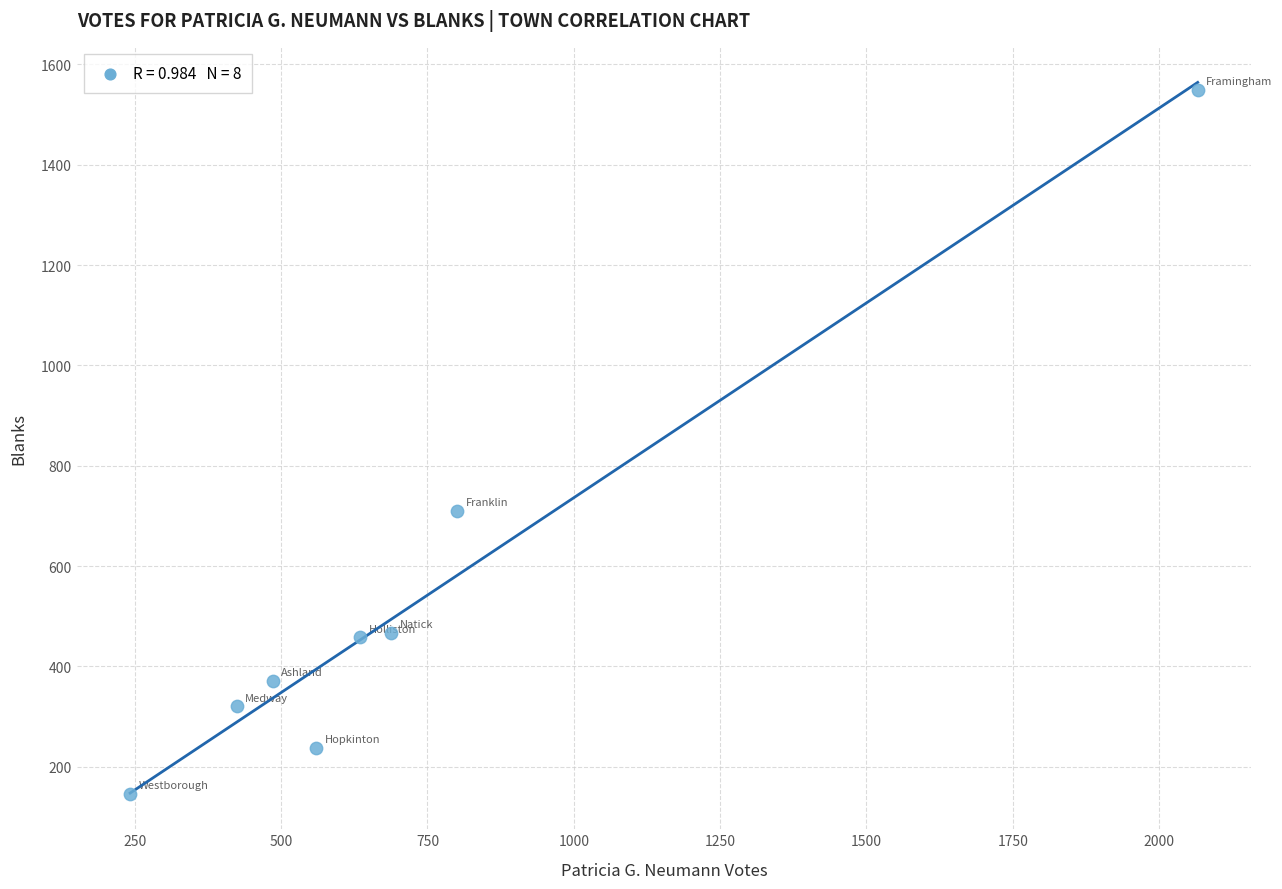

What is the range of X values (max minus min)?

1824